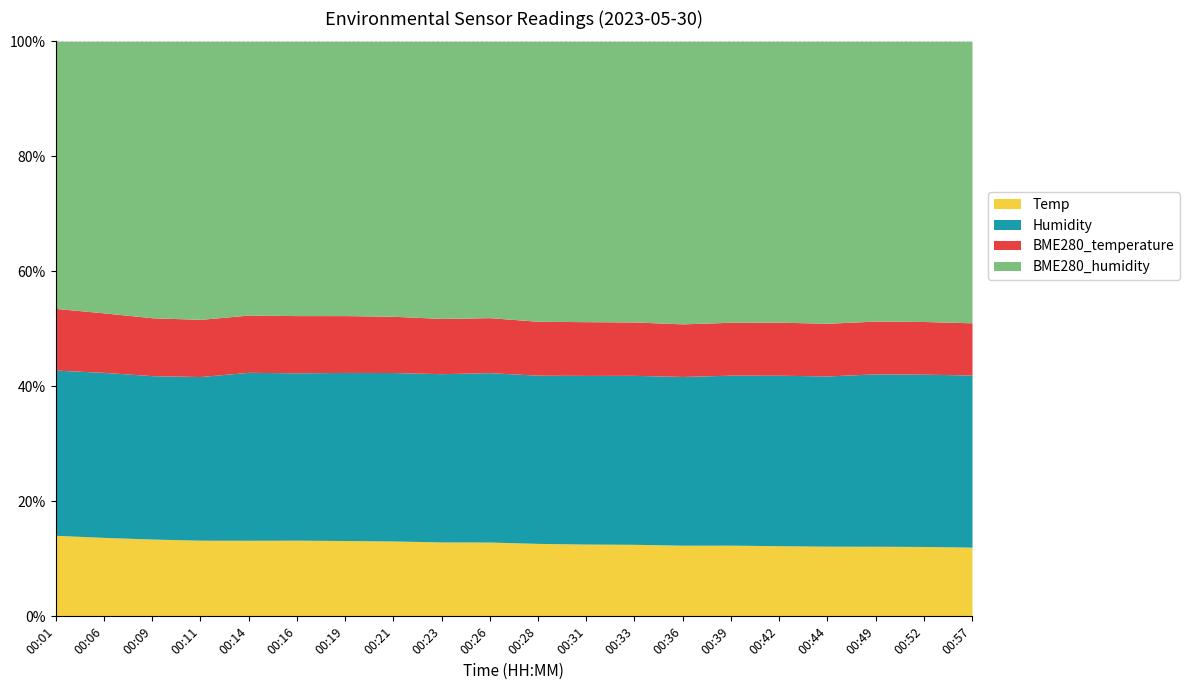

What is the total value across all series at 00:31?

100.0